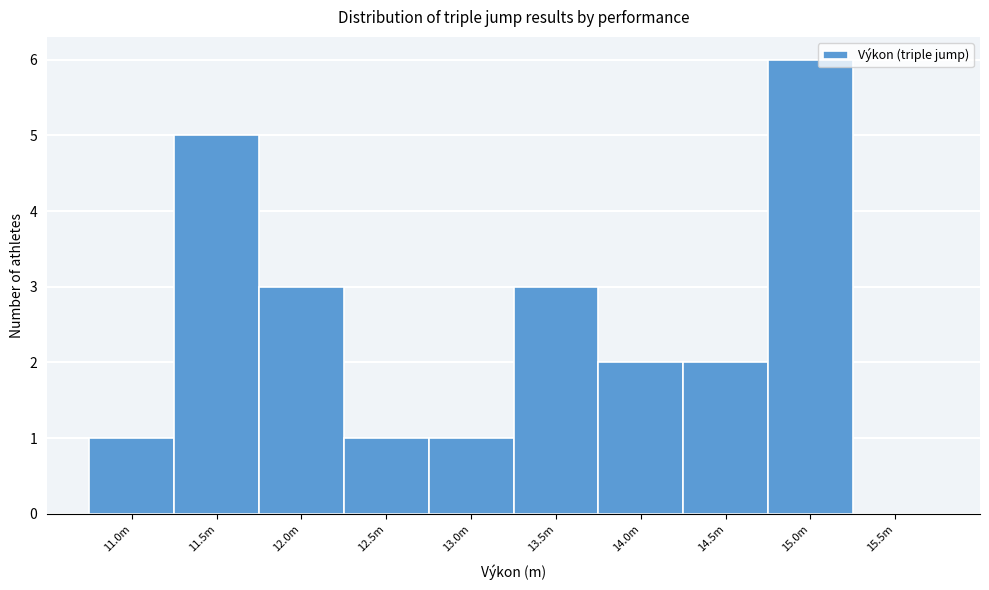

Reading right to left, what are all the values shown in this chart?

15.5m=0	15.0m=6	14.5m=2	14.0m=2	13.5m=3	13.0m=1	12.5m=1	12.0m=3	11.5m=5	11.0m=1